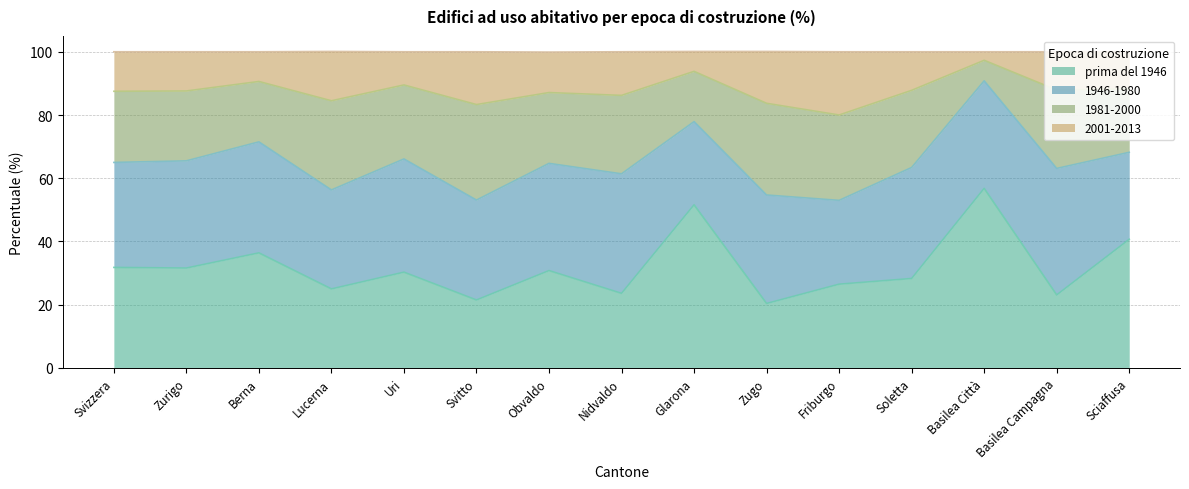

How many lines are shown in the chart?

4